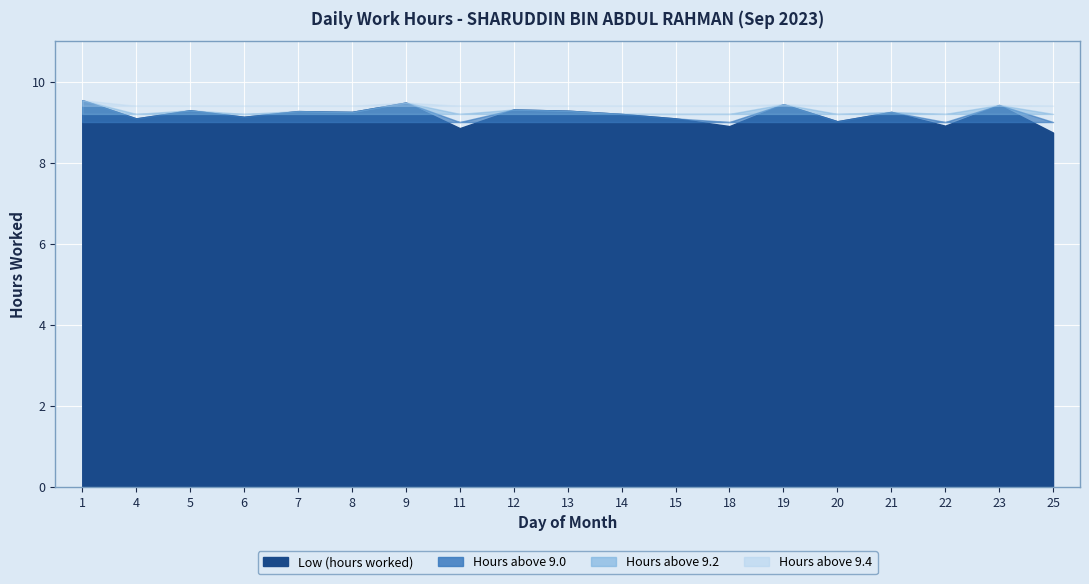

Which has a higher value, 13 or 4?

13